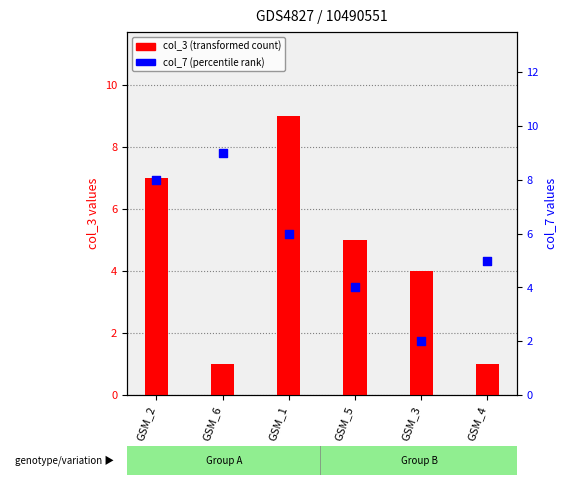

Is the value of col_3 (transformed count) at GSM_6 greater than the value of col_7 (percentile rank) at GSM_2?

No